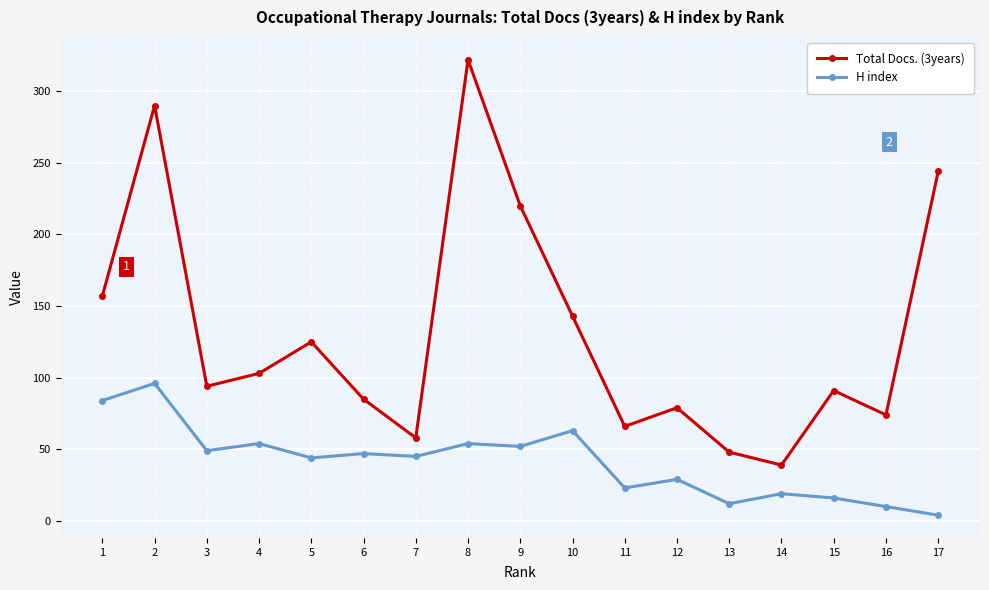

Is it true that H index equals 96 at 8?

False